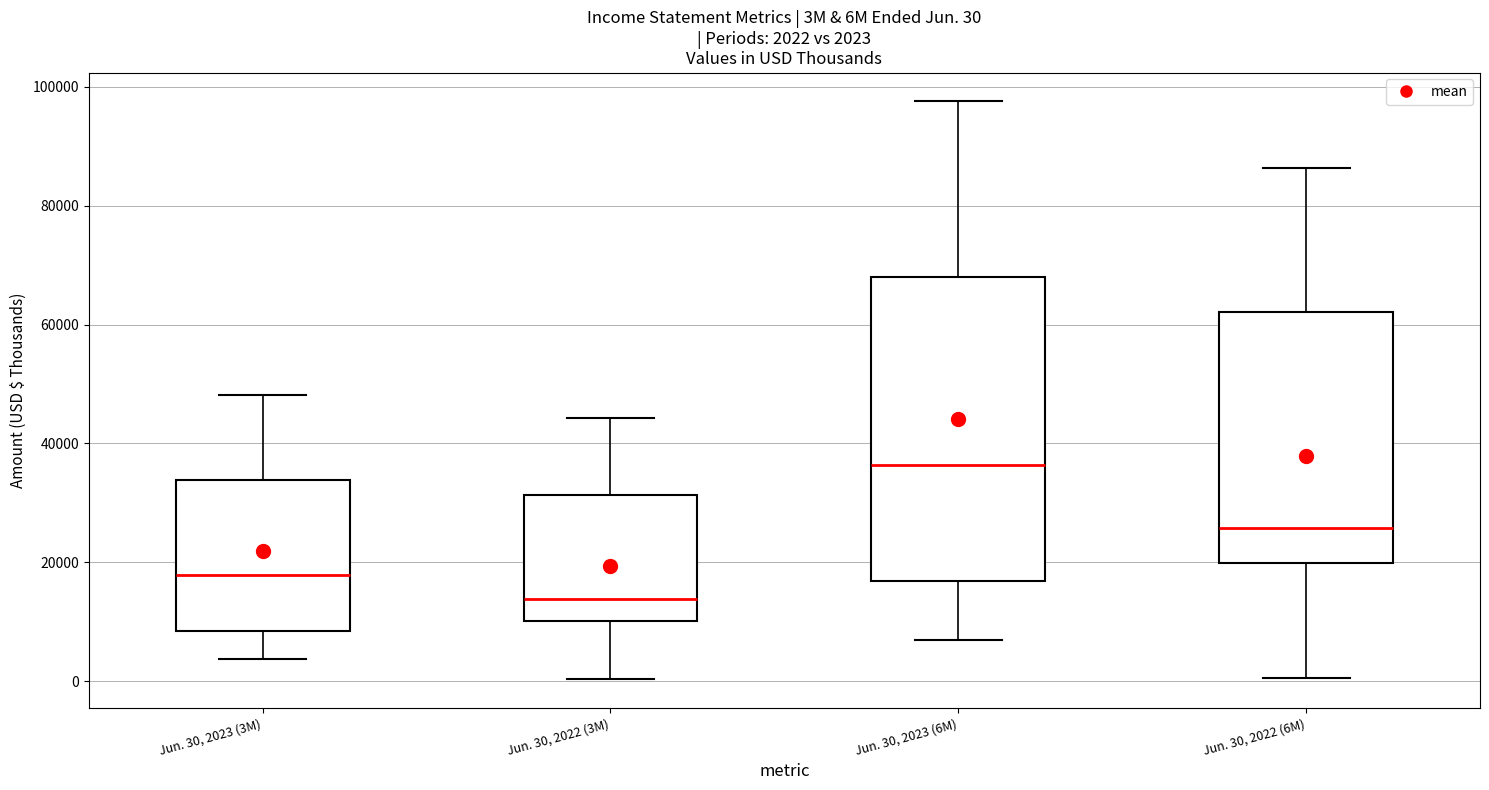

Comparing the boxes themselves (not the whiskers), which one is the tallest?

Jun. 30, 2023 (6M)